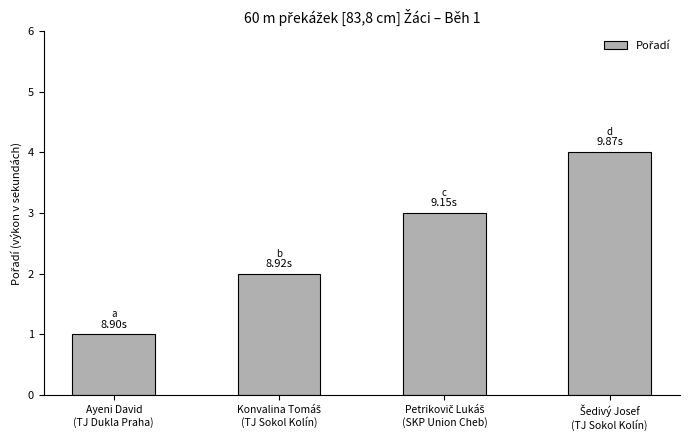

What is the sum of all values?

10